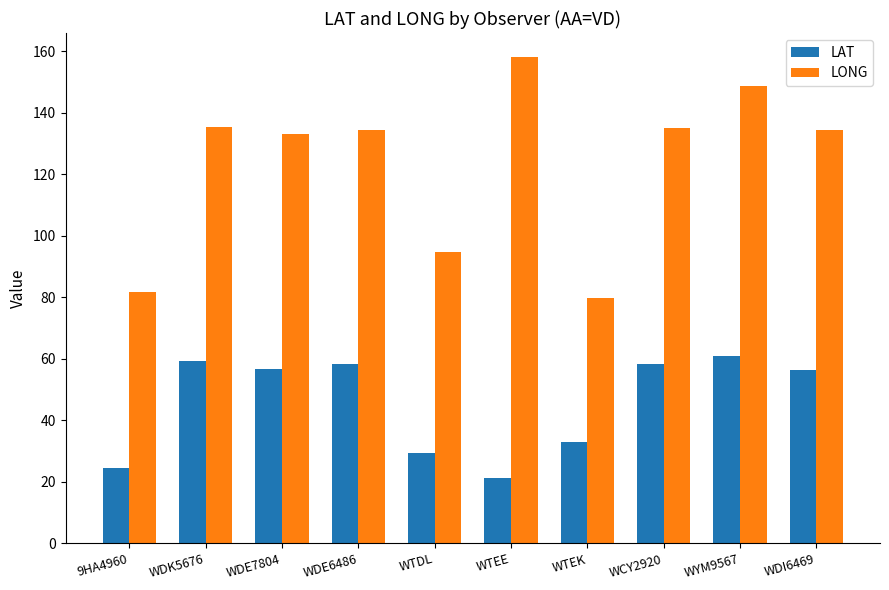

What position from the right is WTEK?

4